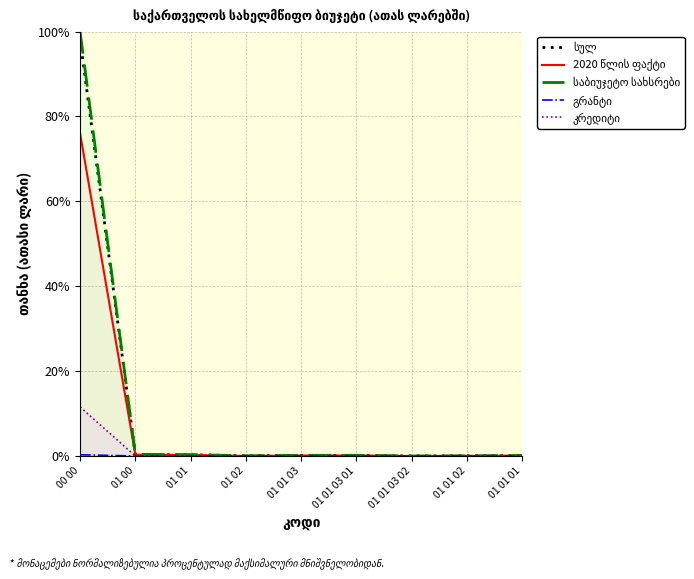

What is the greatest value displayed?

100.0